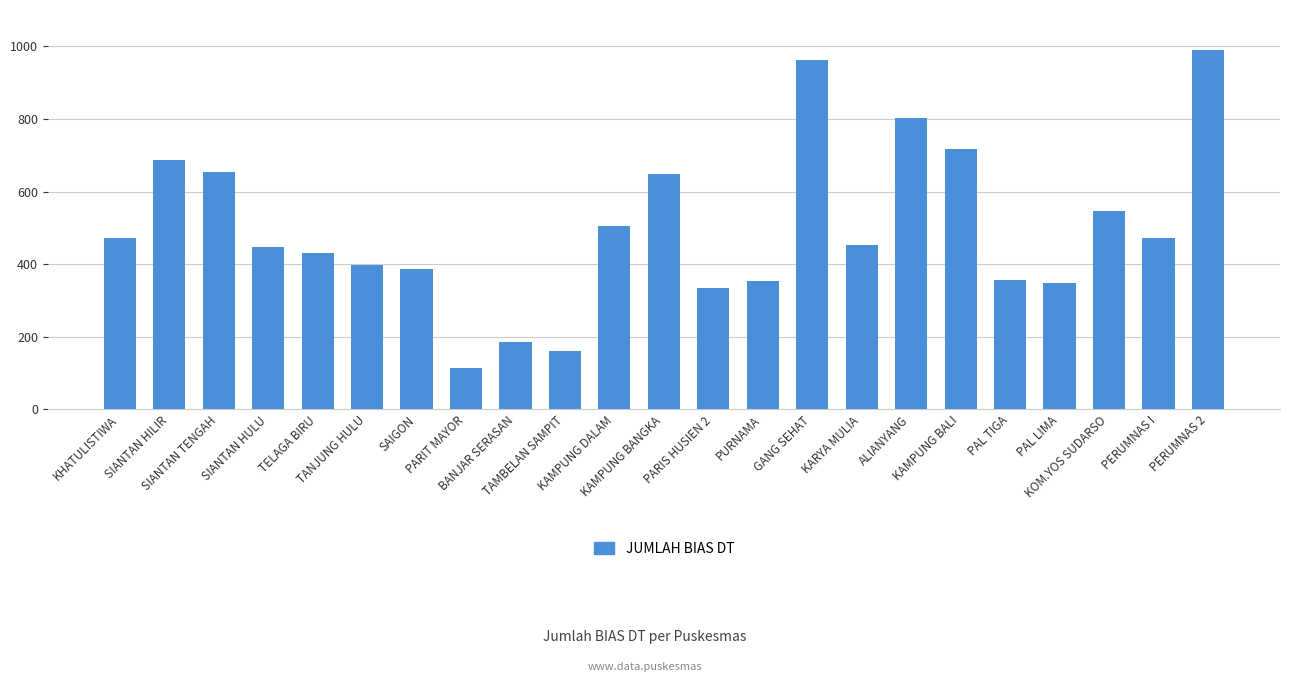

What is the sum of the values at KARYA MULIA and KOM.YOS SUDARSO?

998